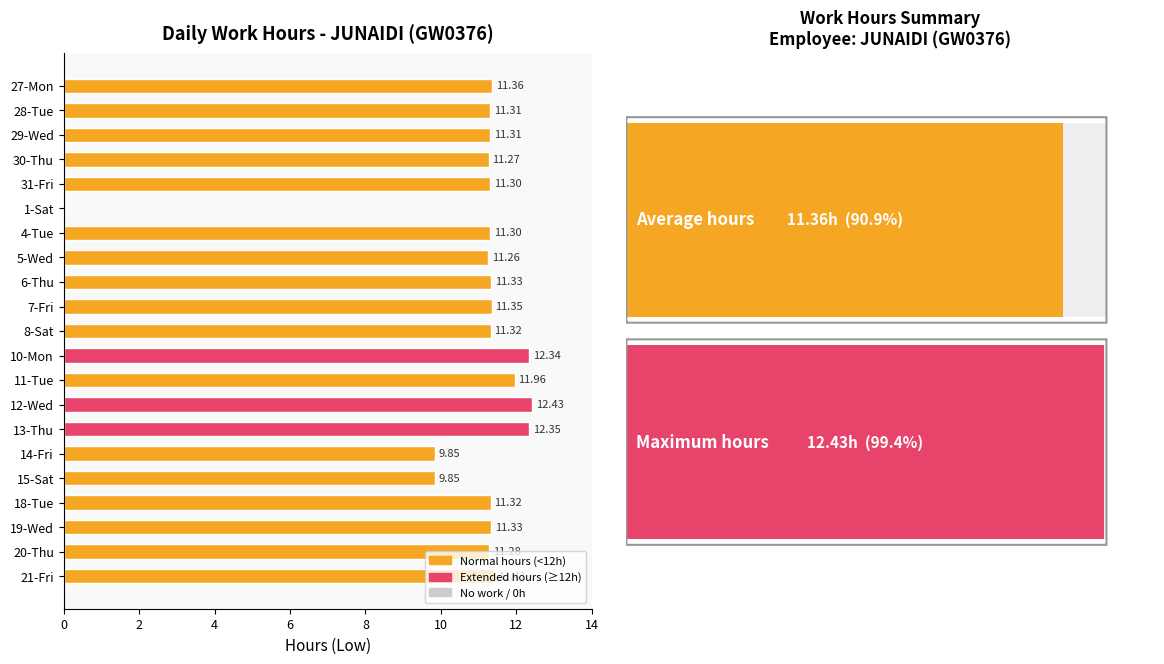

Where is the data nearest to the value 6?

14-Fri